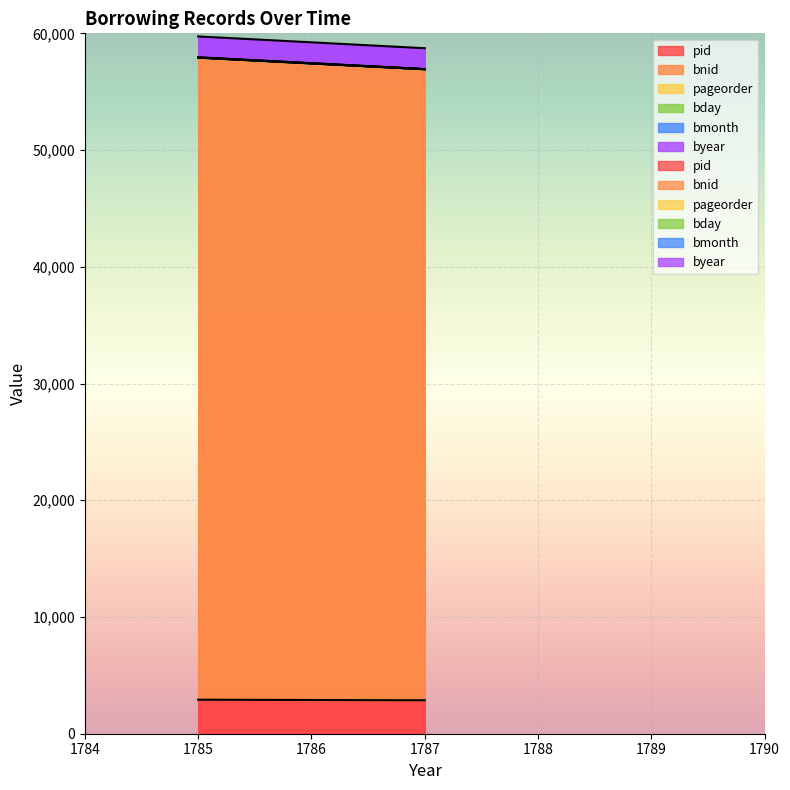

How many pageorder values are between 5 and 11?

2